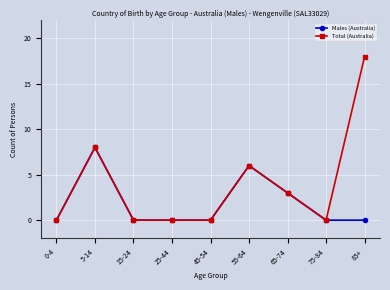

Rank the series by their maximum value, from highest to lowest.

Total (Australia), Males (Australia)